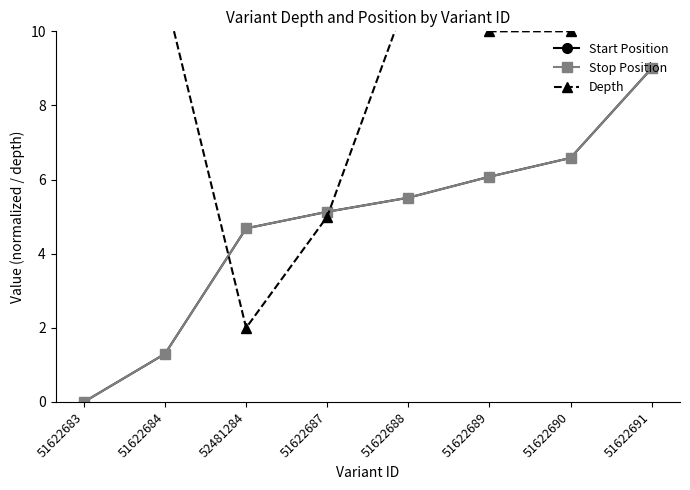

The value of Start Position at 51622684 is 2.0. True or false?

False